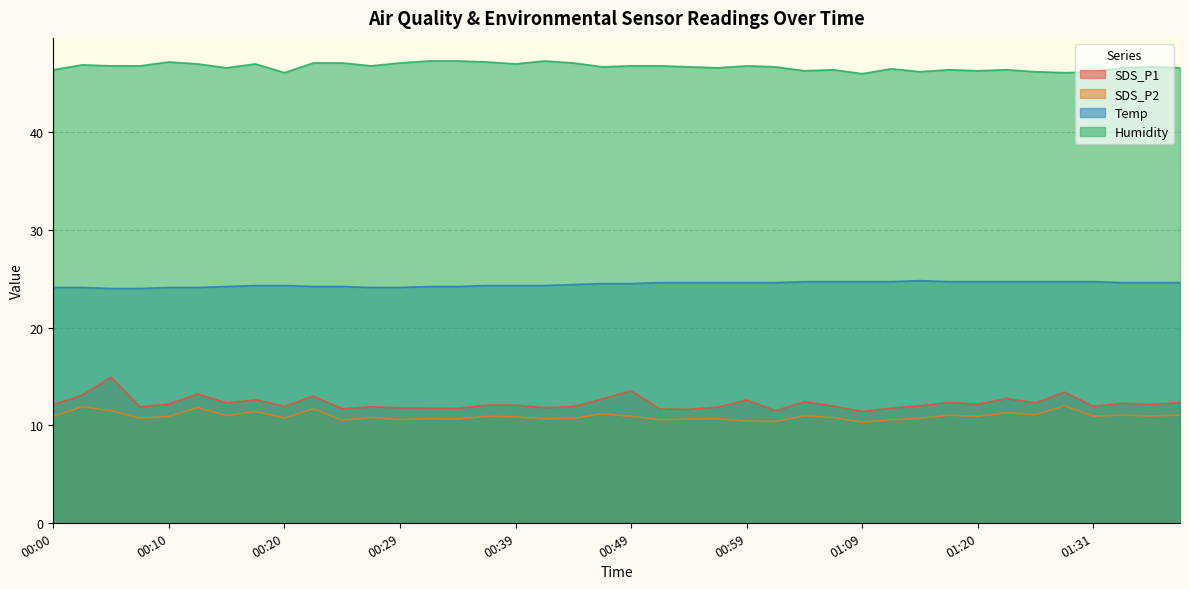

At which category does SDS_P1 reach its first local peak?

00:05